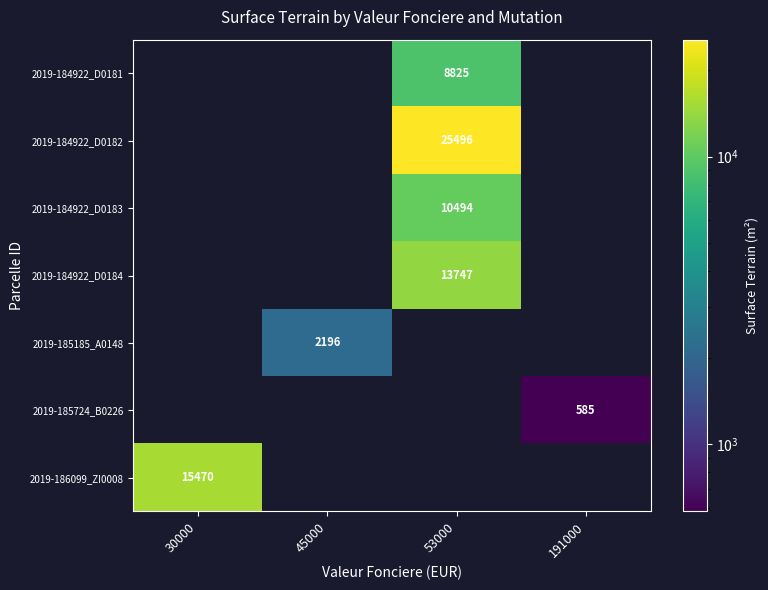

How many data points does each series have?

4